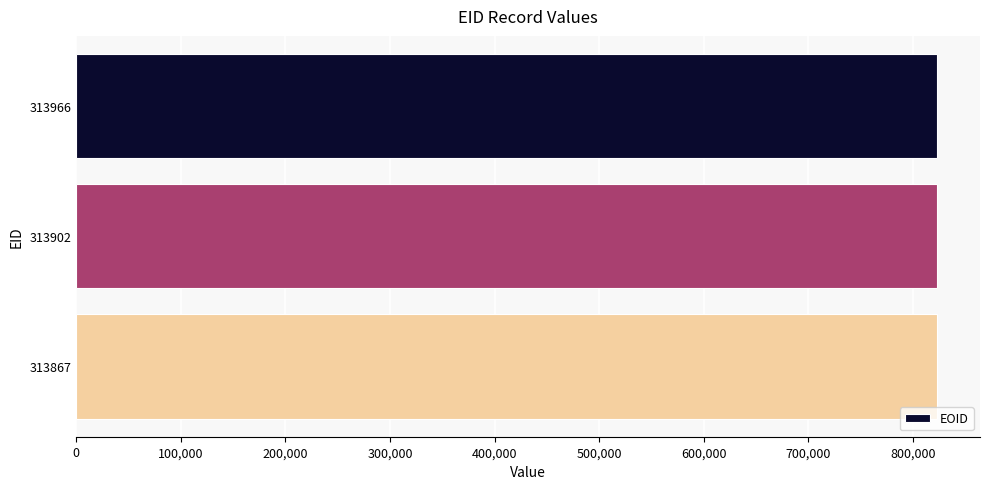

What is the greatest value displayed?

822900